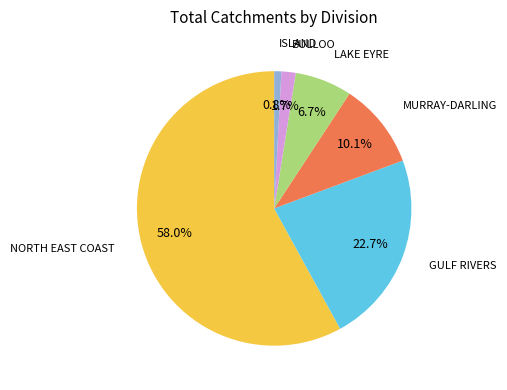

Does any single category account for the majority?

Yes